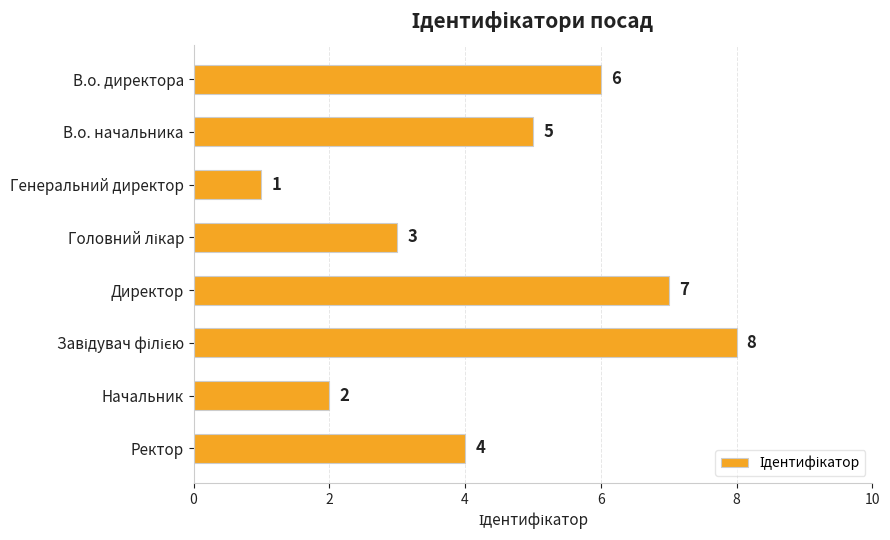

Reading top to bottom, extract all data points from this chart.

6	5	1	3	7	8	2	4